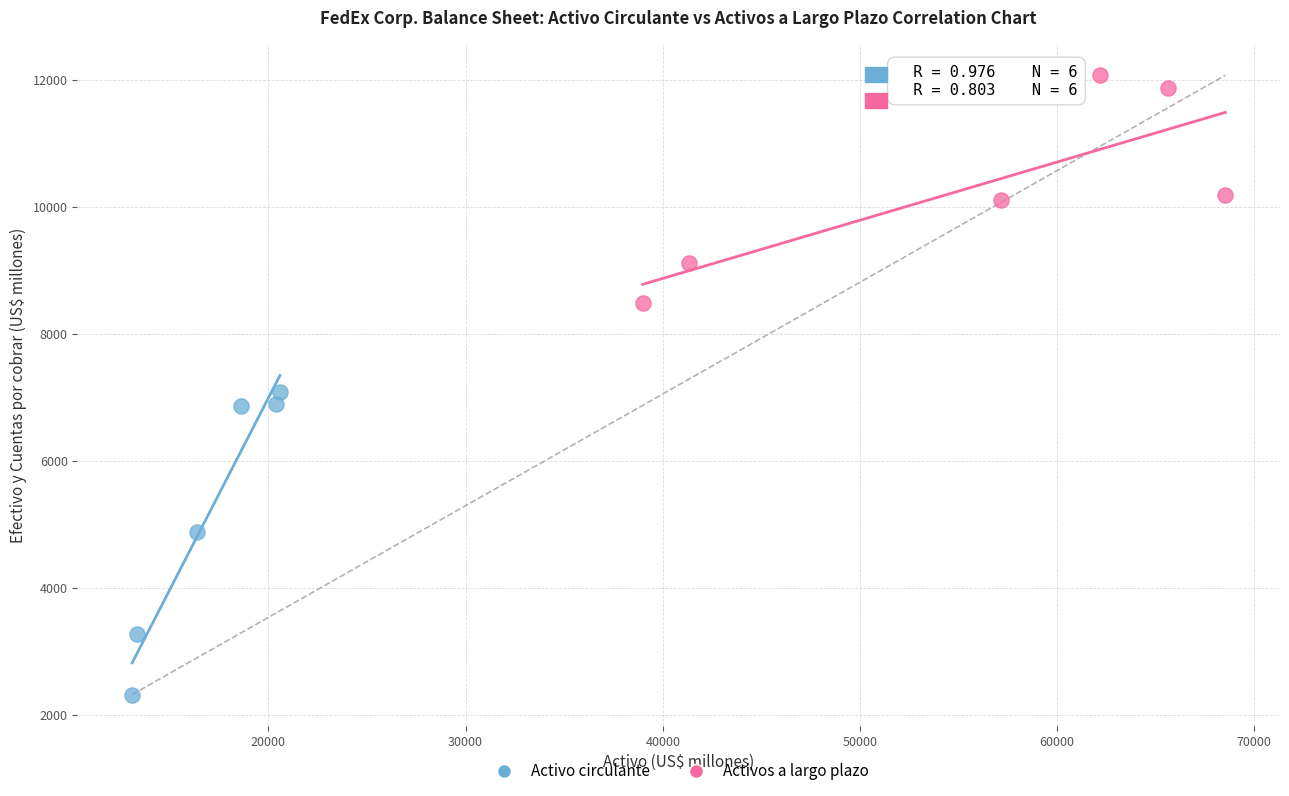

Which series reaches the maximum Y coordinate?

Activos a largo plazo